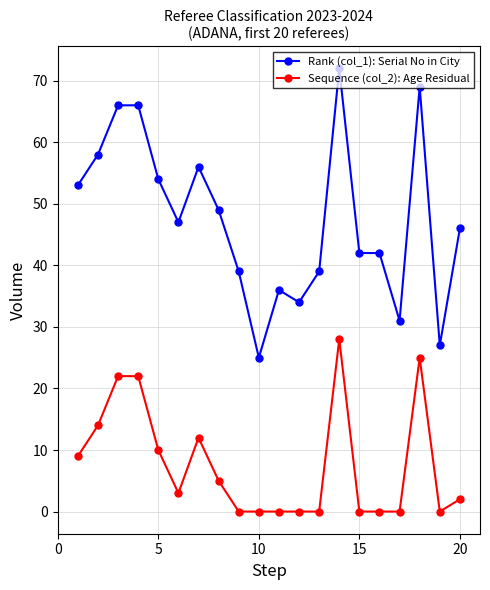

Which series has the widest spread of values?

Rank (col_1): Serial No in City